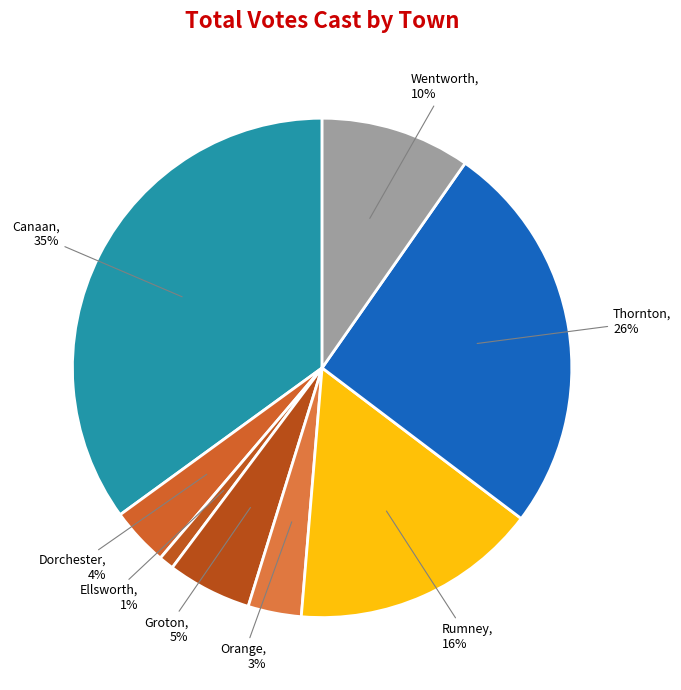

Is it true that Groton is 5% of the pie?

True